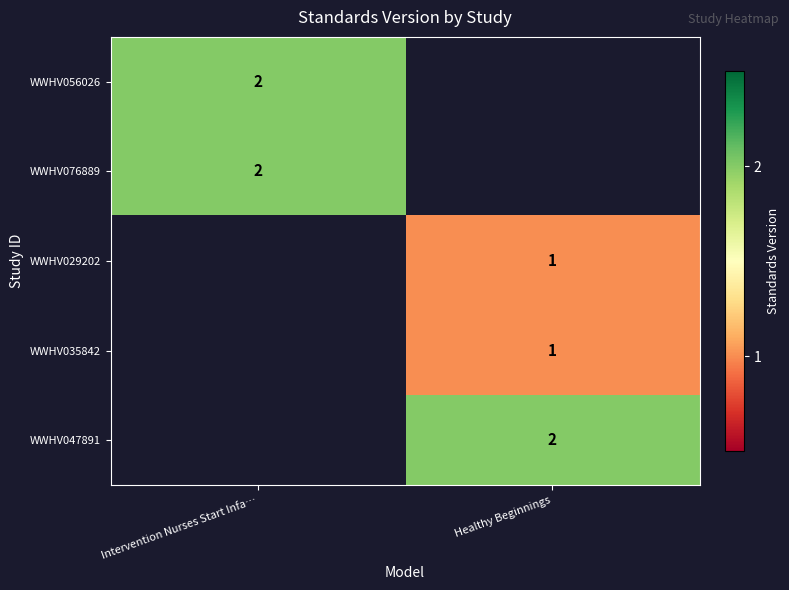

At how many categories does at least one series exceed 1?

2